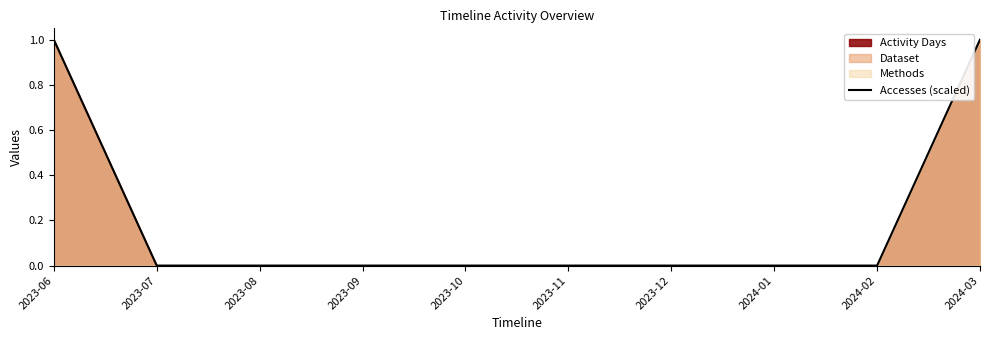

What is the label of the 6th point from the right?

2023-10